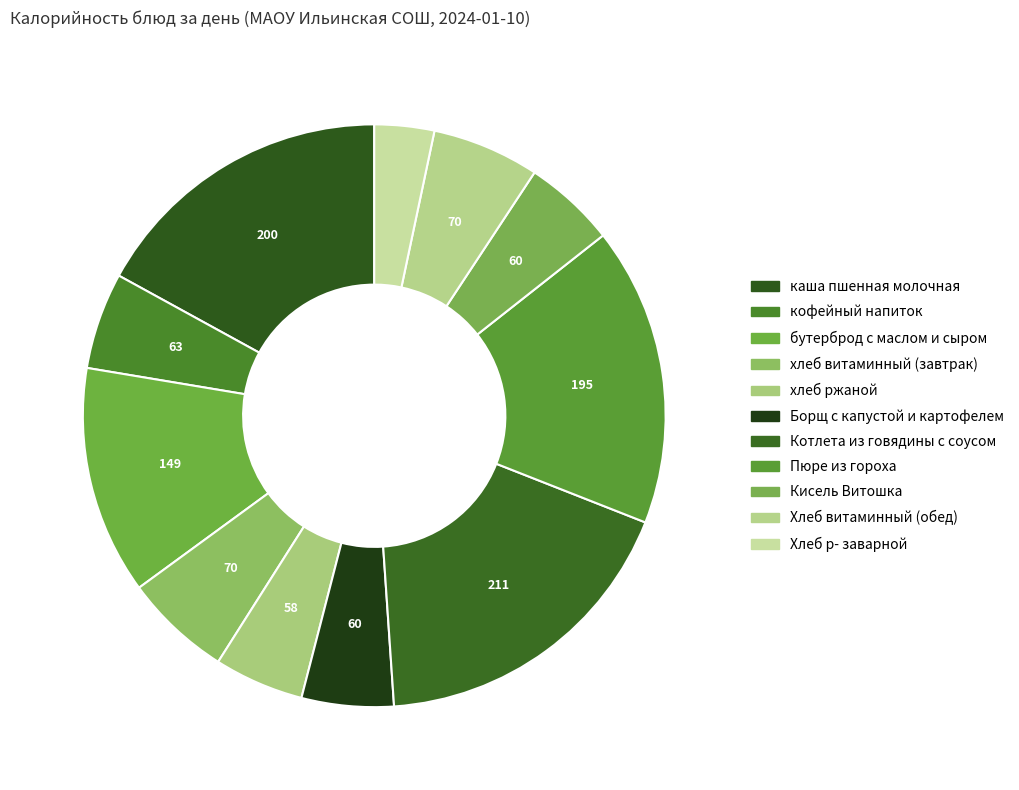

Is there any slice that represents more than half of the pie?

No